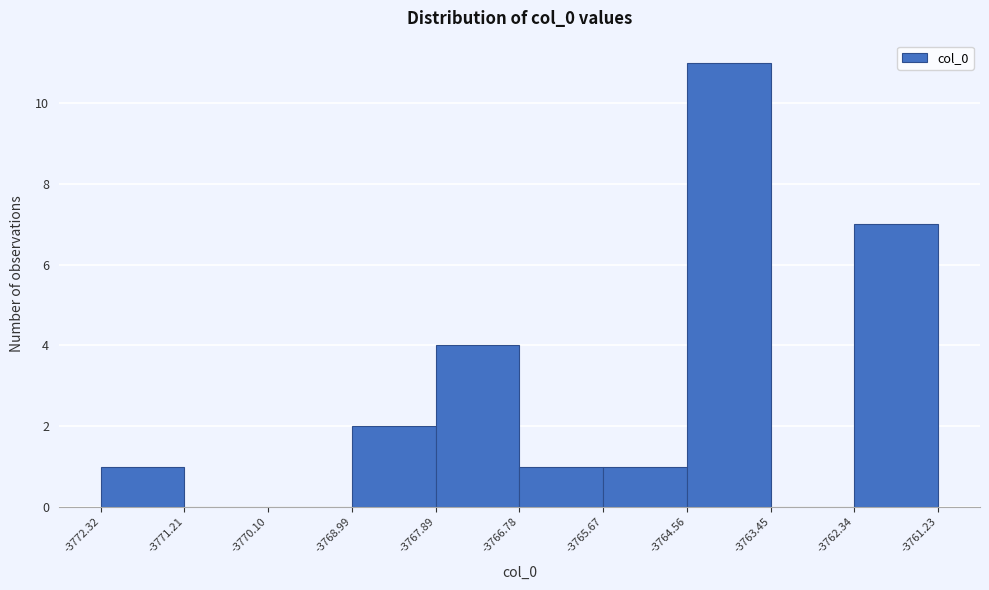

Reading left to right, transcribe this chart: for each bar, give the range it covers on the x-axis and its height. The values are not printed on the chart, so give them approximately, as read against the axis.

-3772.32 to -3771.21: 1
-3771.21 to -3770.10: 0
-3770.10 to -3768.99: 0
-3768.99 to -3767.89: 2
-3767.89 to -3766.78: 4
-3766.78 to -3765.67: 1
-3765.67 to -3764.56: 1
-3764.56 to -3763.45: 11
-3763.45 to -3762.34: 0
-3762.34 to -3761.23: 7